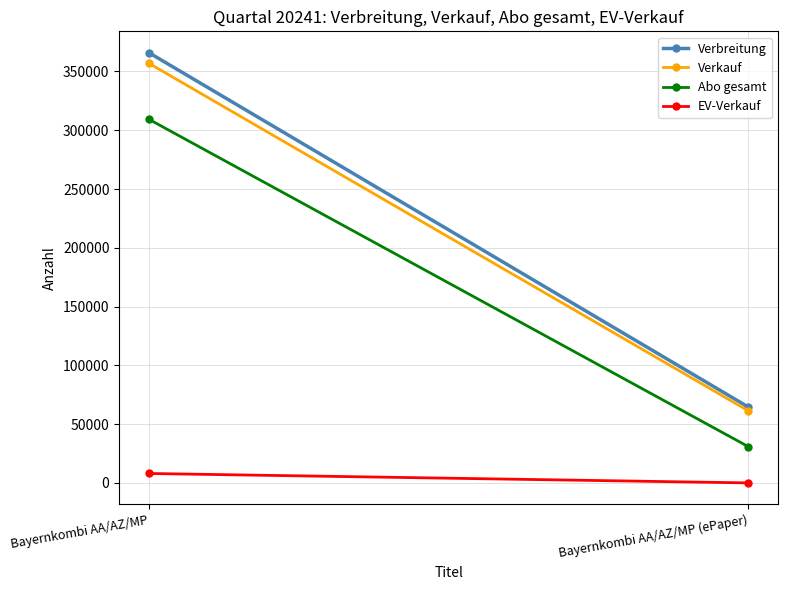

What are all the series names shown in the legend?

Verbreitung, Verkauf, Abo gesamt, EV-Verkauf